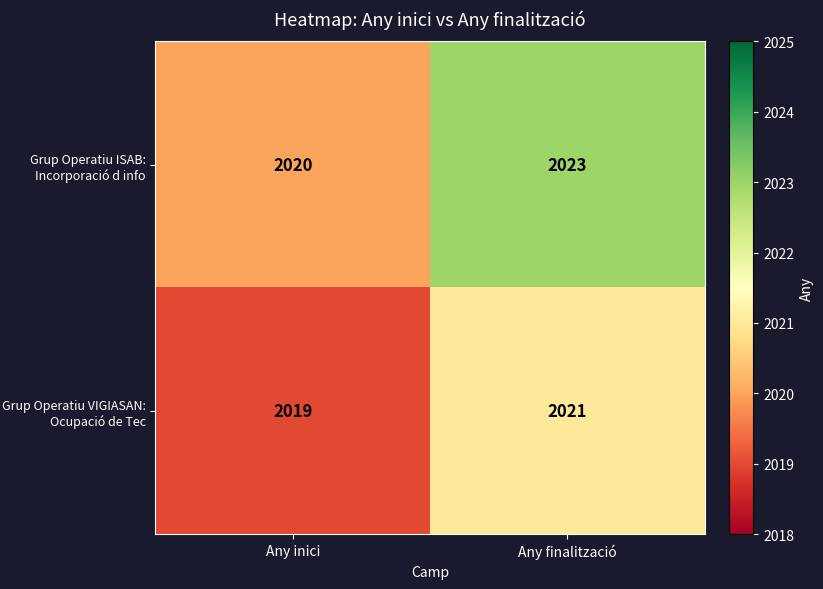

Is it true that Grup Operatiu ISAB: Incorporació d info equals 3277 at Any inici?

False